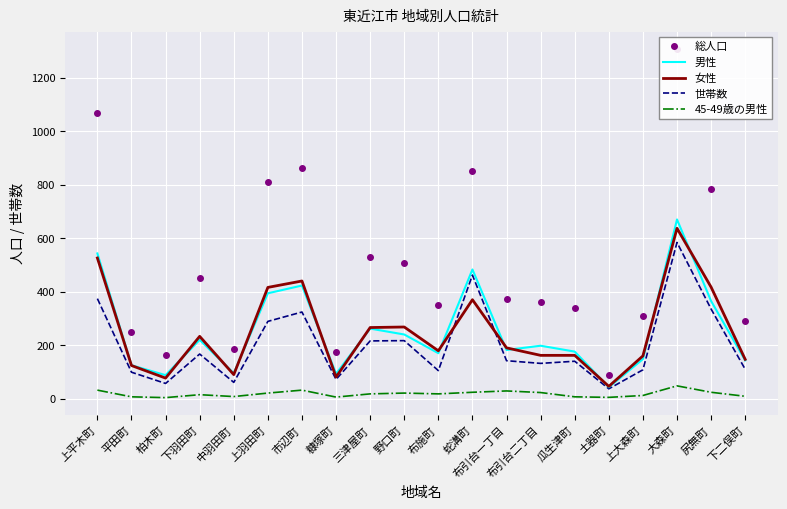

What is the label of the 16th point from the left?

土器町